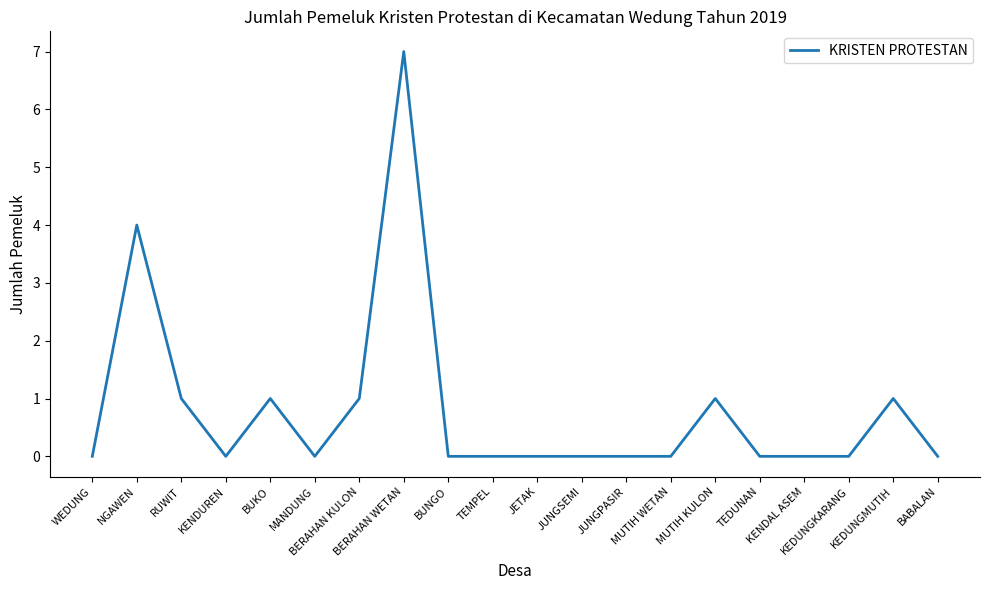

What is the difference between the maximum and minimum values?

7